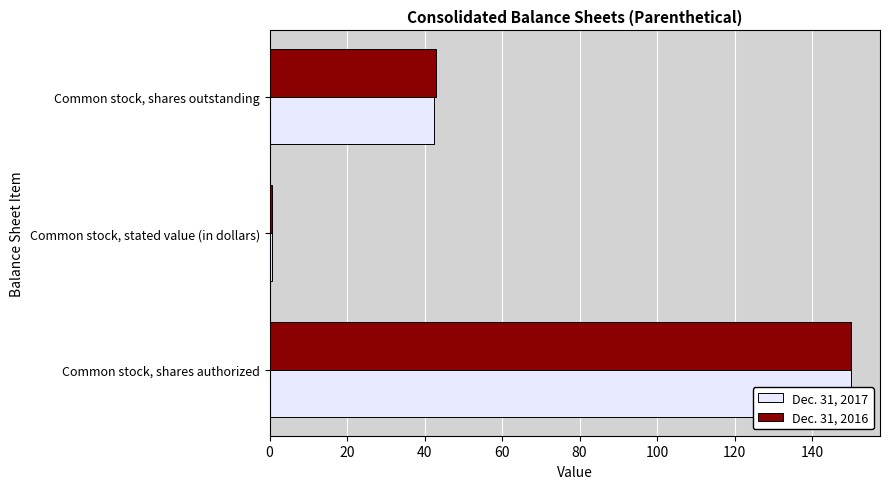

What is the total value across all series at Common stock, shares authorized?

300.0